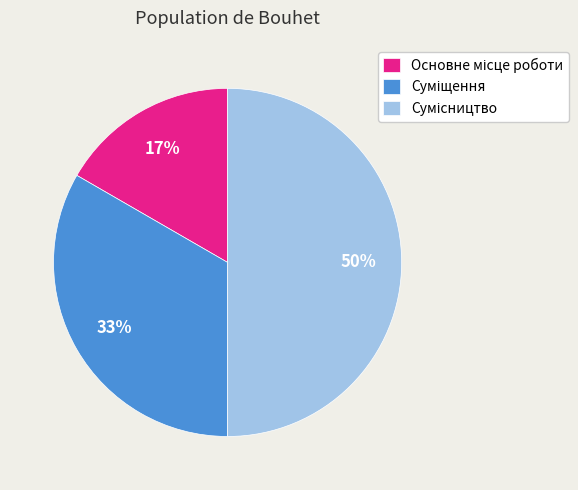

To the nearest percent, what is the average slice percentage?

33%